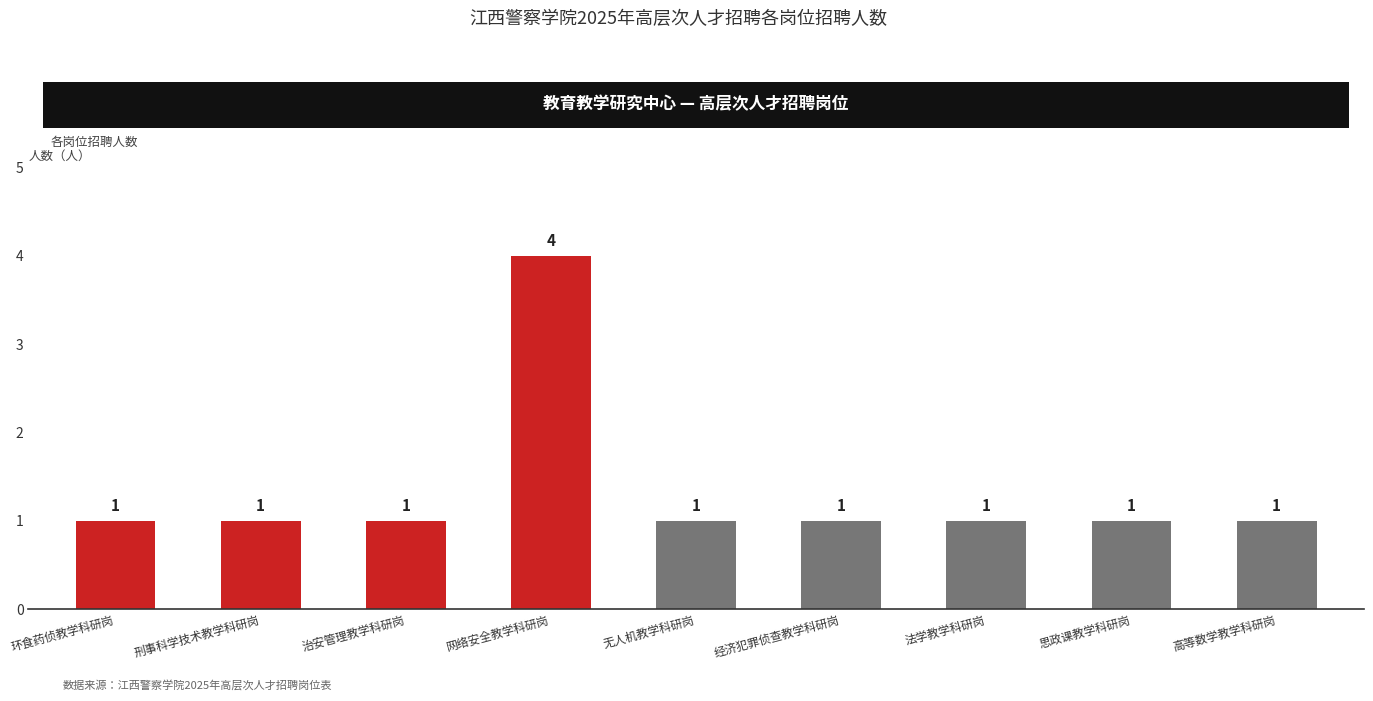

How many data points does each series have?

9